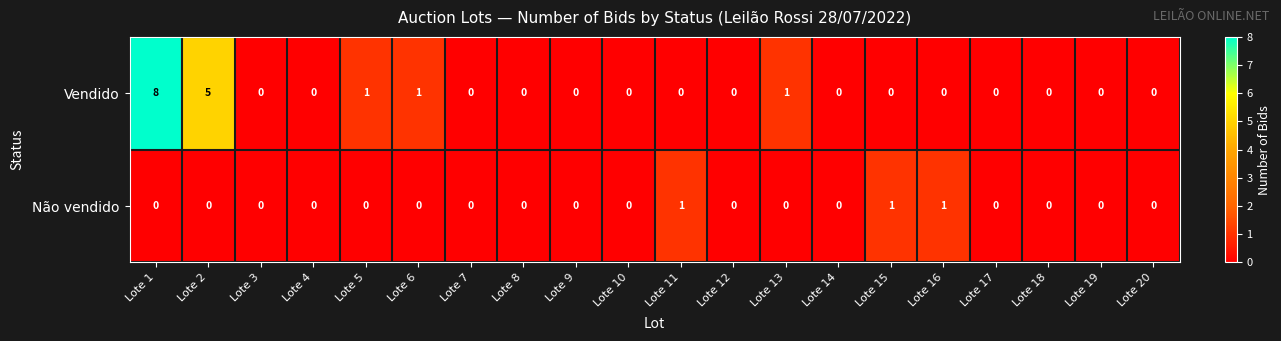

Which series has the largest total across all categories?

Vendido